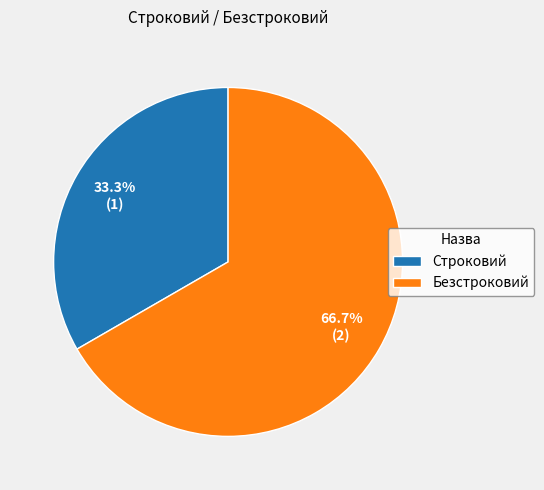

To the nearest percent, what portion does Строковий represent?

33%